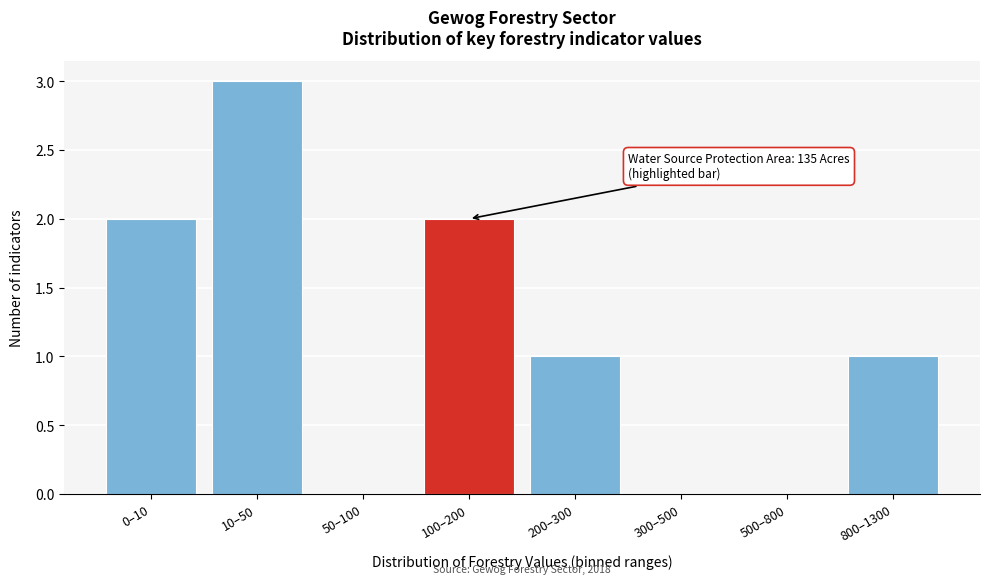

Reading right to left, list all the values displayed in this chart.

800–1300=1	500–800=0	300–500=0	200–300=1	100–200=2	50–100=0	10–50=3	0–10=2